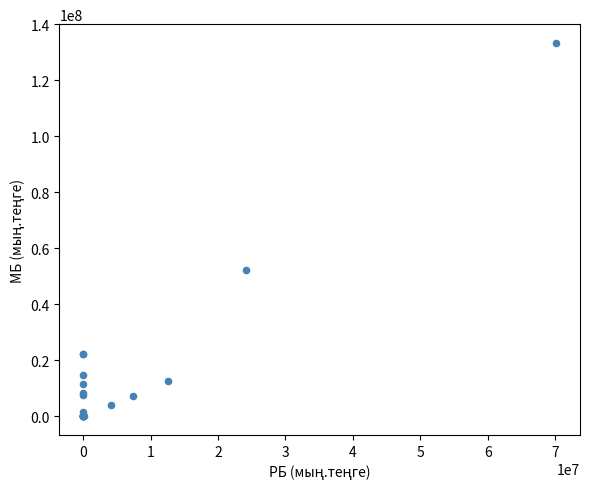

What Y value in the scatter plot is closest to 66667660?

52170249